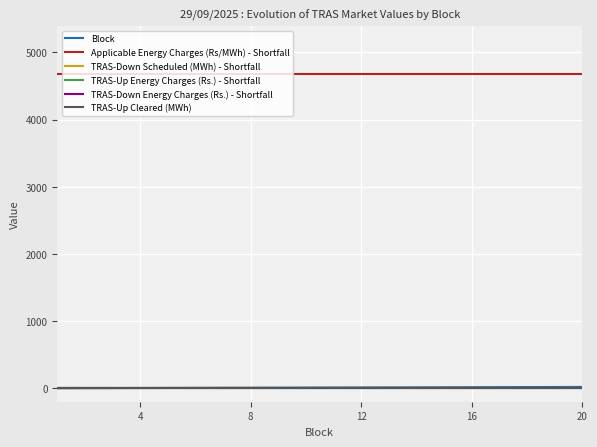

How many lines are shown in the chart?

6